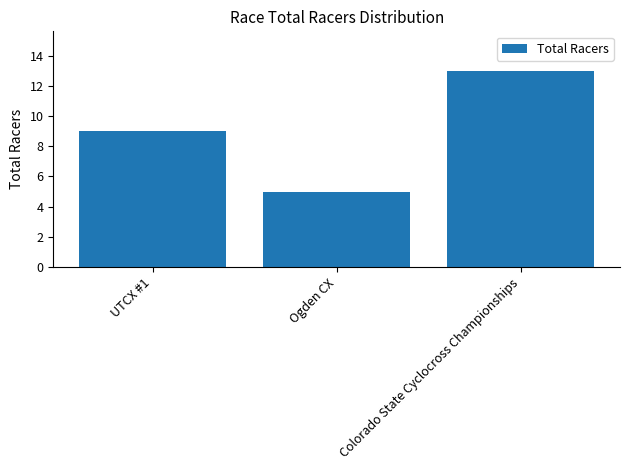

What is the maximum value shown in the chart?

13